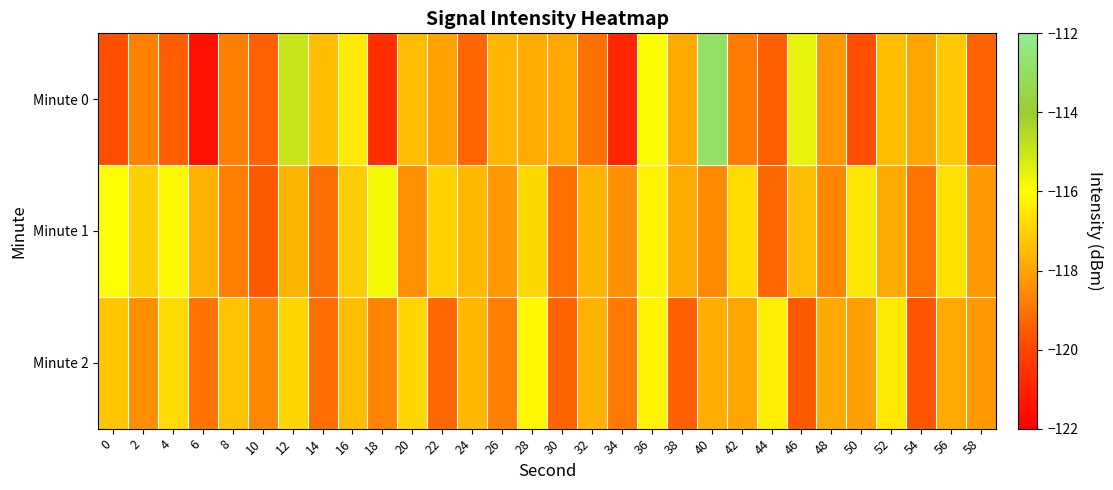

At how many categories does at least one series exceed -118?

27